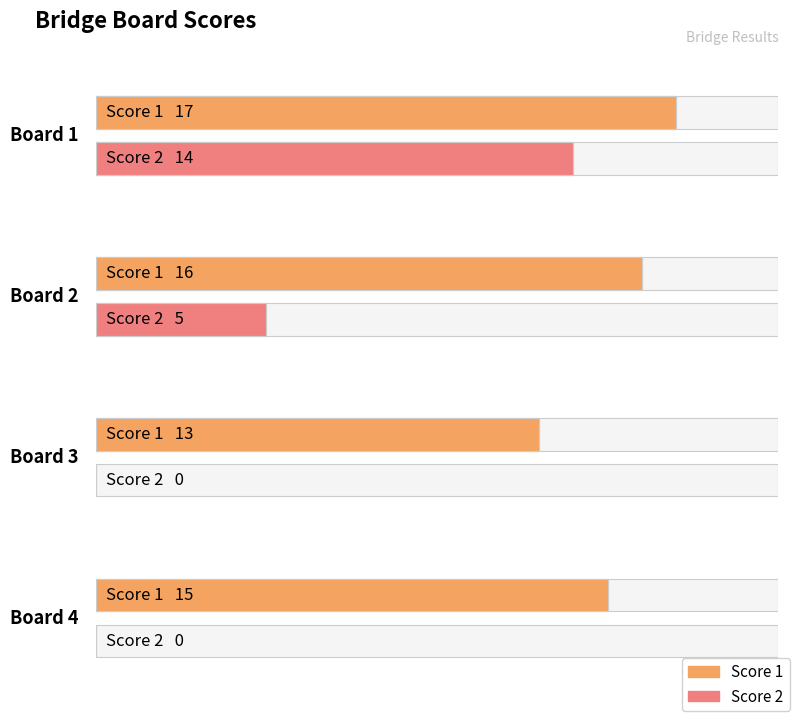

Reading left to right, what are all the values shown in this chart?

Score 1: Board 1=17	Board 2=16	Board 3=13	Board 4=15
Score 2: Board 1=14	Board 2=5	Board 3=0	Board 4=0